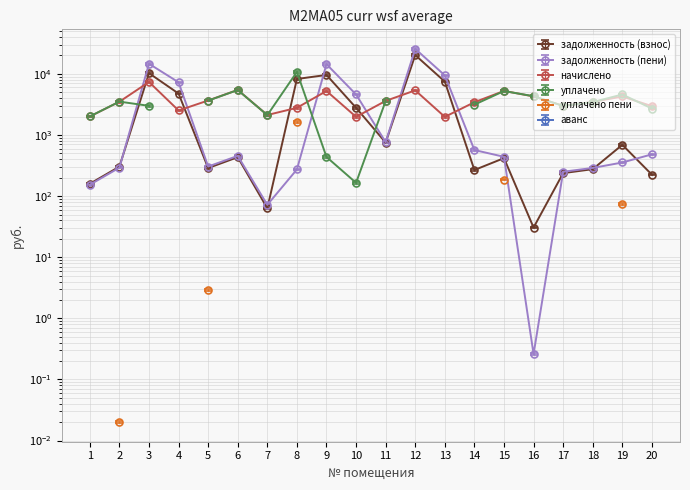

Which series changed the most between 1 and 12?

задолженность (пени)